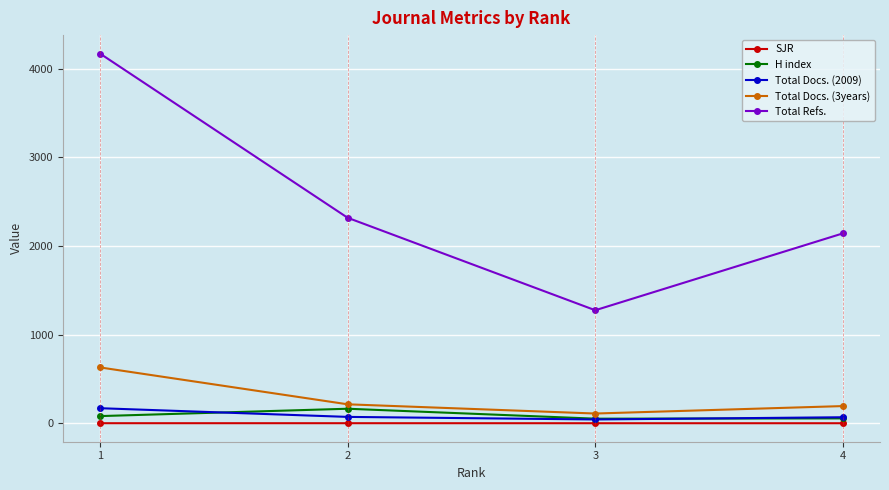

Between 1 and 4, which series saw the biggest shift?

Total Refs.